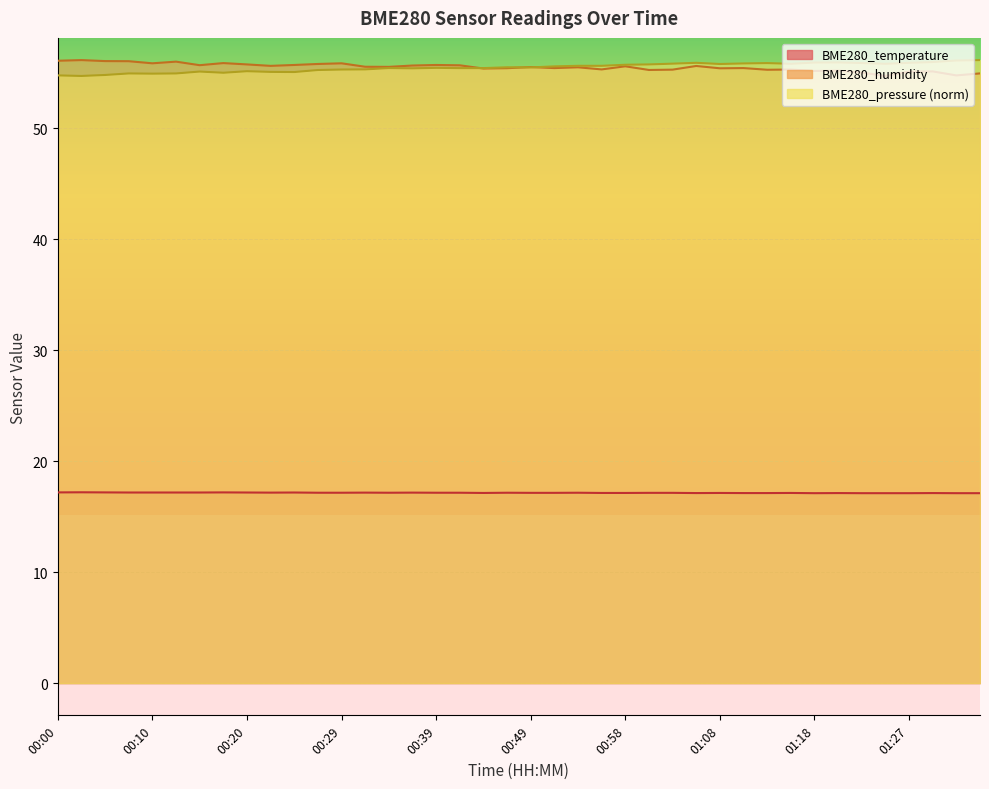

The BME280_temperature series shows 22.4 at 00:46. True or false?

False